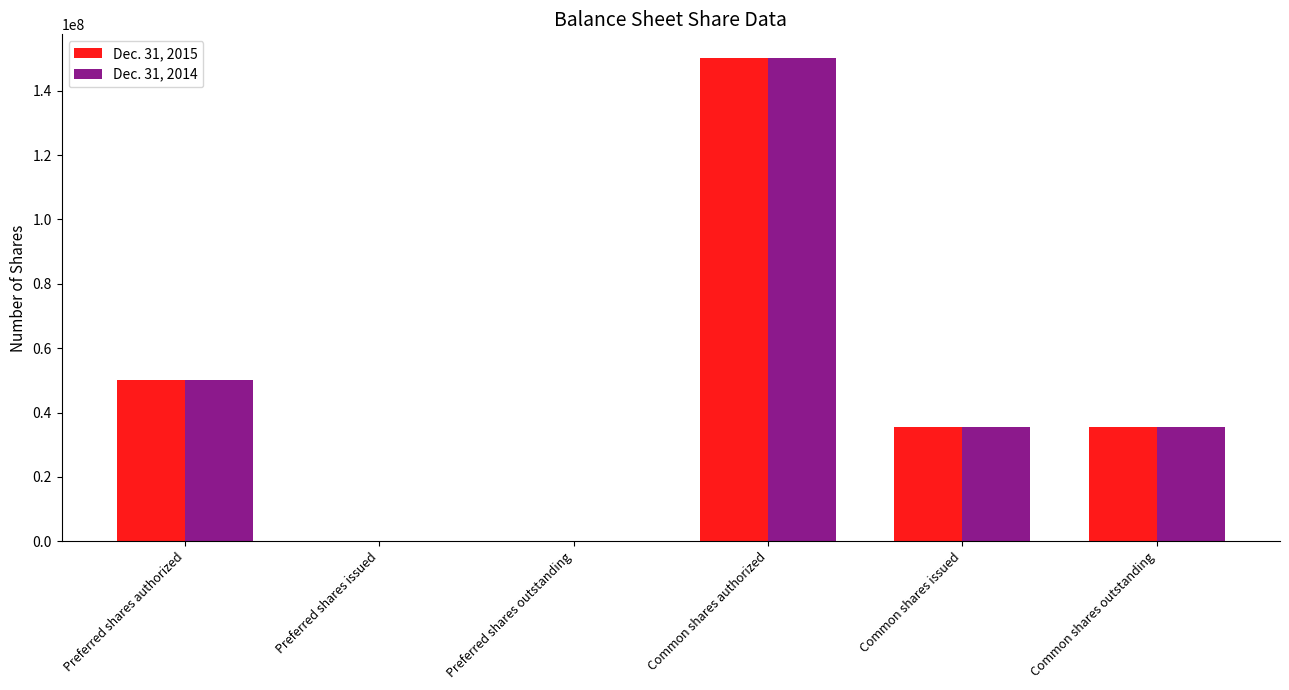

True or false: Dec. 31, 2014 has a value of 35430000 at Common shares issued.

True